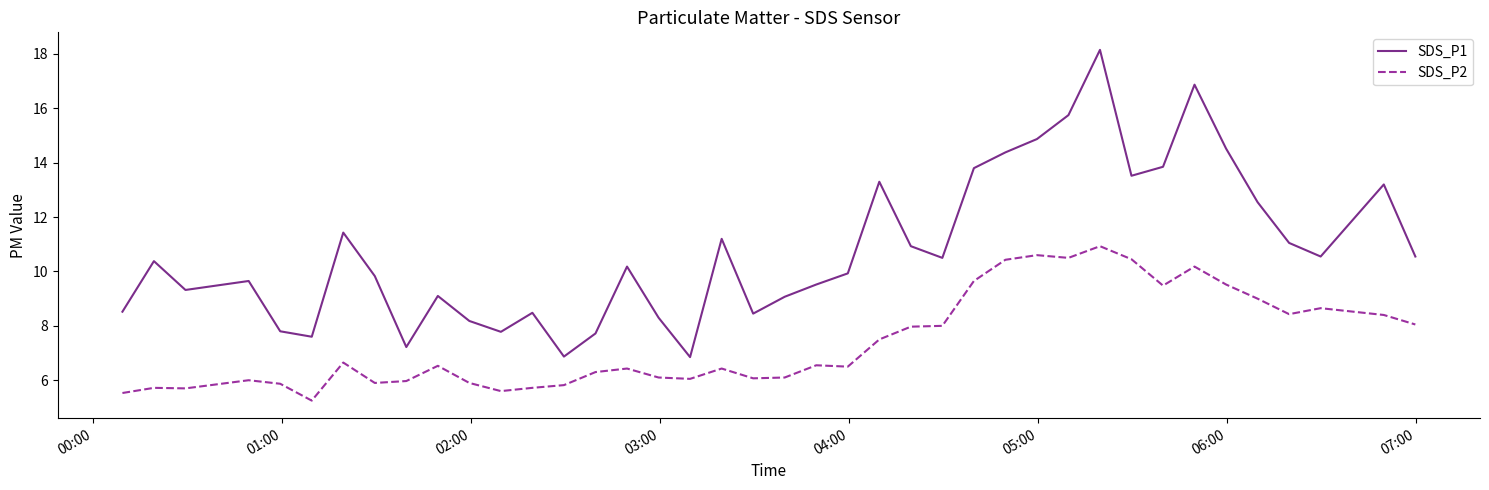

Which series has the widest spread of values?

SDS_P1